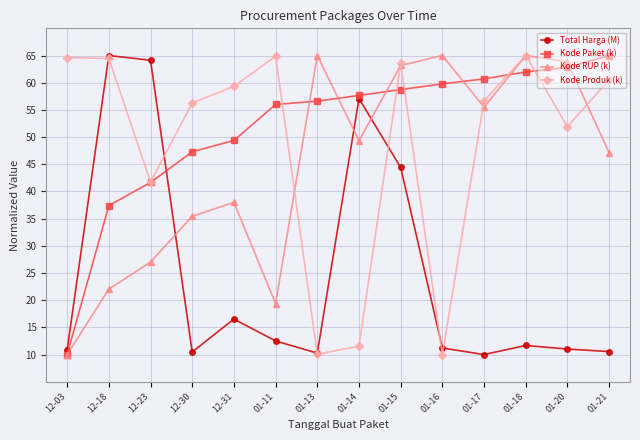

Does the chart display data point markers on the line(s)?

Yes